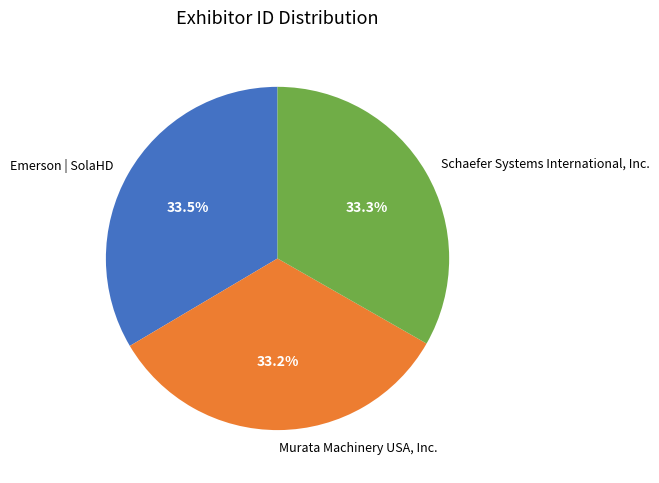

True or false: Schaefer Systems International, Inc. accounts for 33% of the total.

True